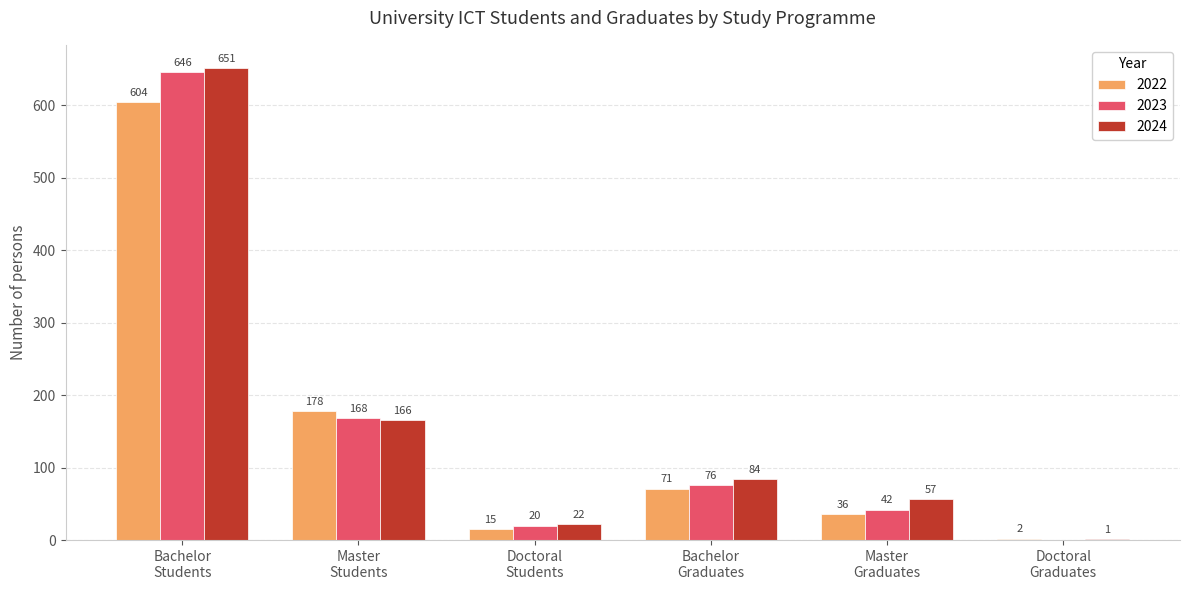

Which series has the largest total across all categories?

2024